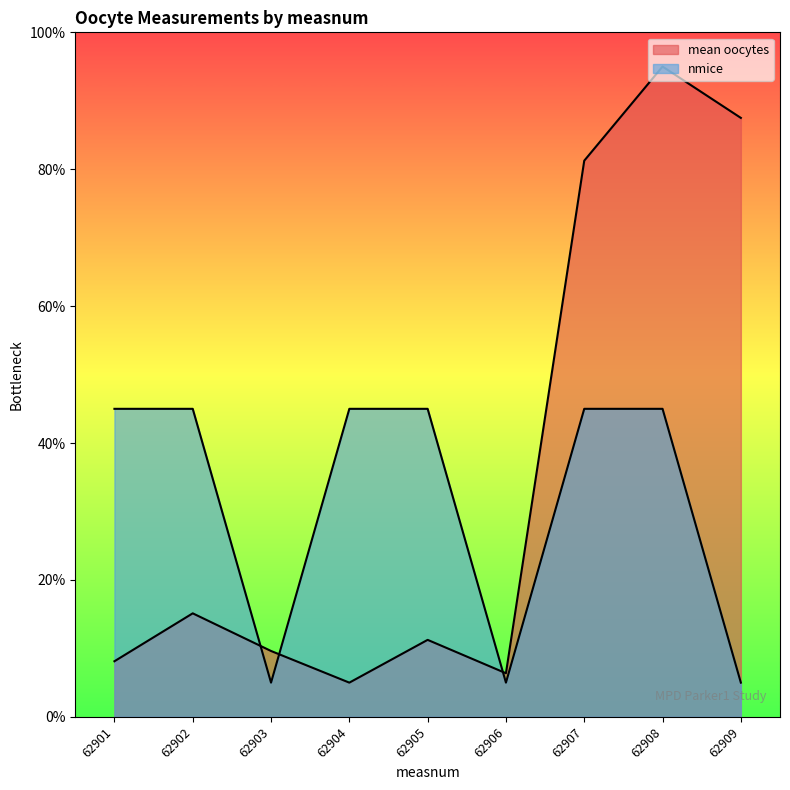

How many series are shown in this chart?

2